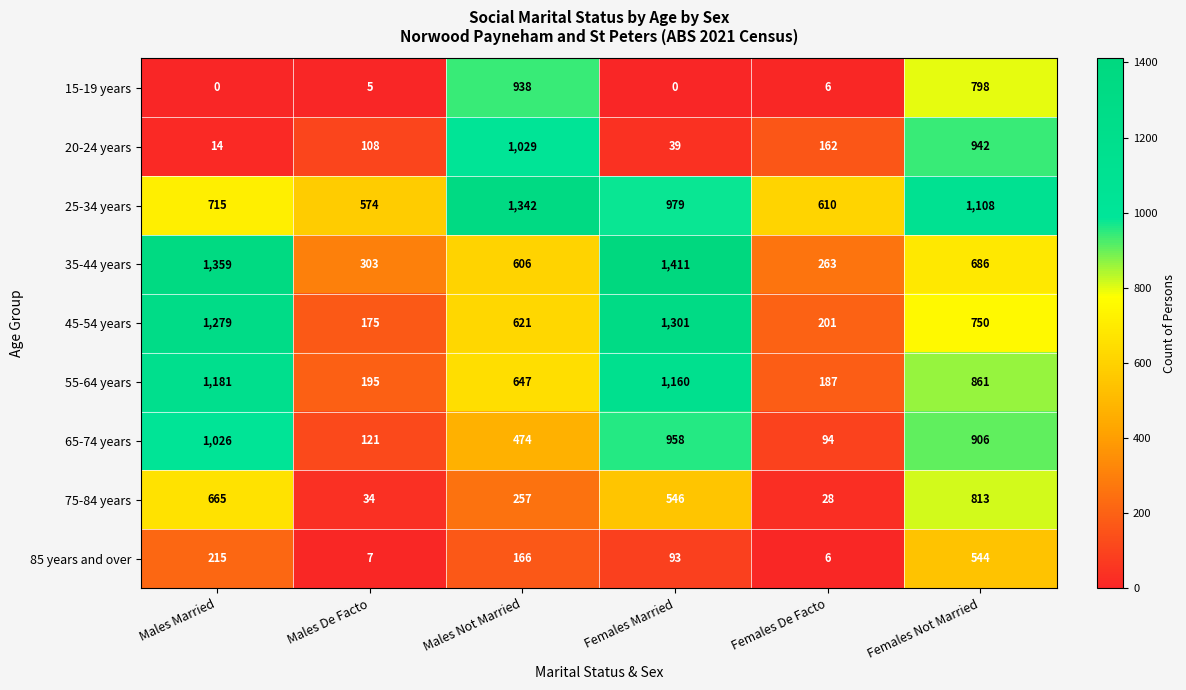

Is it true that 15-19 years equals 7 at Males De Facto?

False